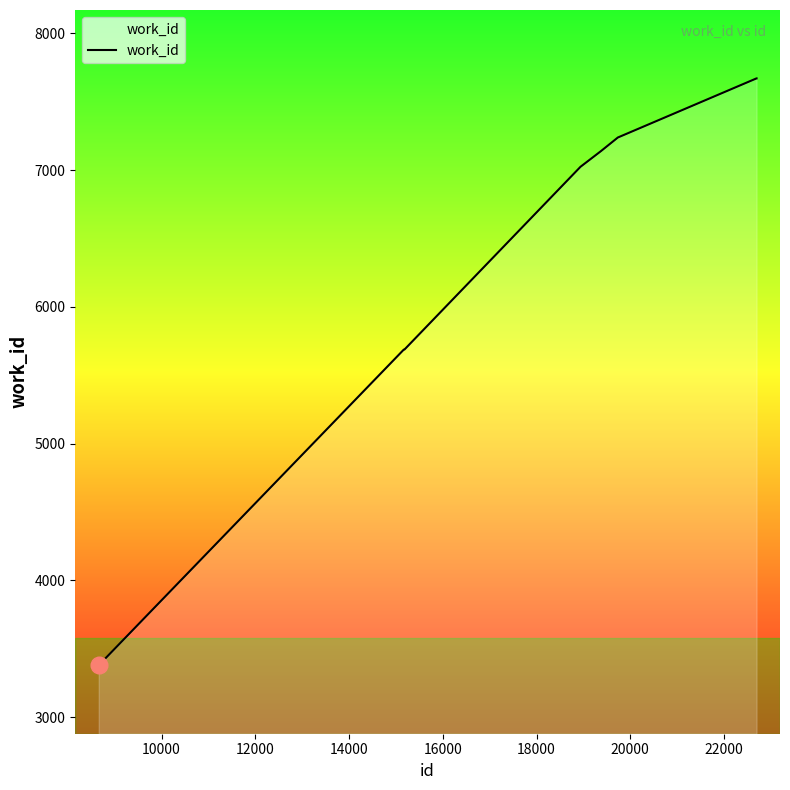

What is the greatest value displayed?

7670